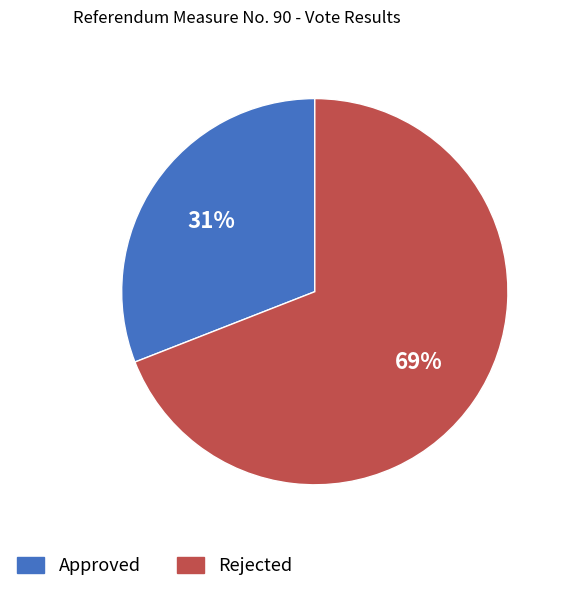

How many segments does this pie chart have?

2